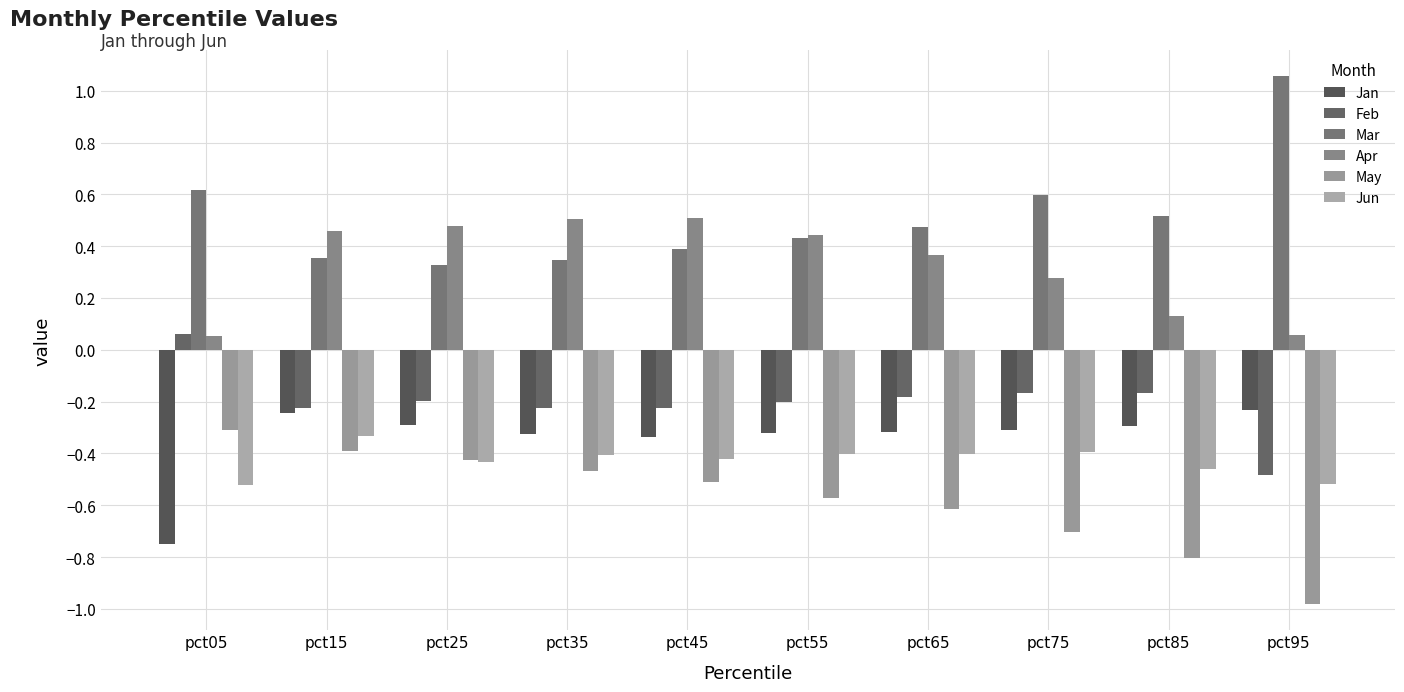

True or false: Mar has a value of 0.1 at pct45.

False